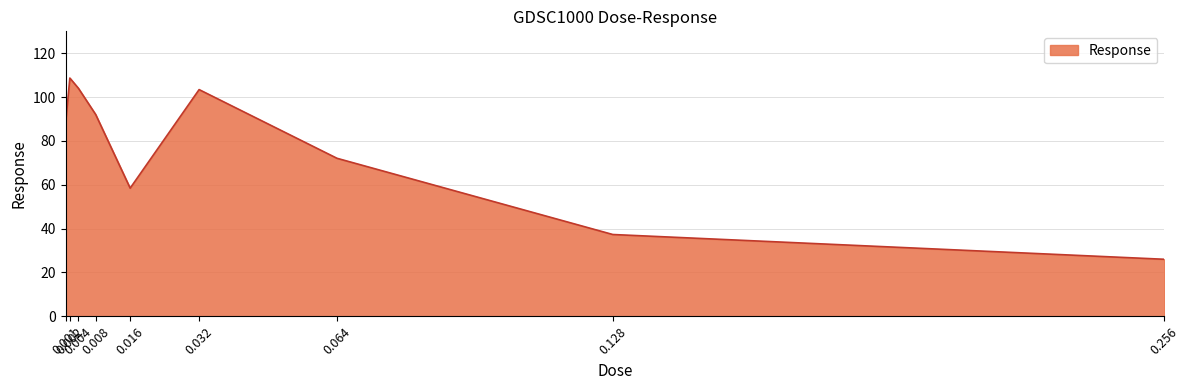

Approximately how many times larger is the value at 0.004 compared to 0.032?

1.0